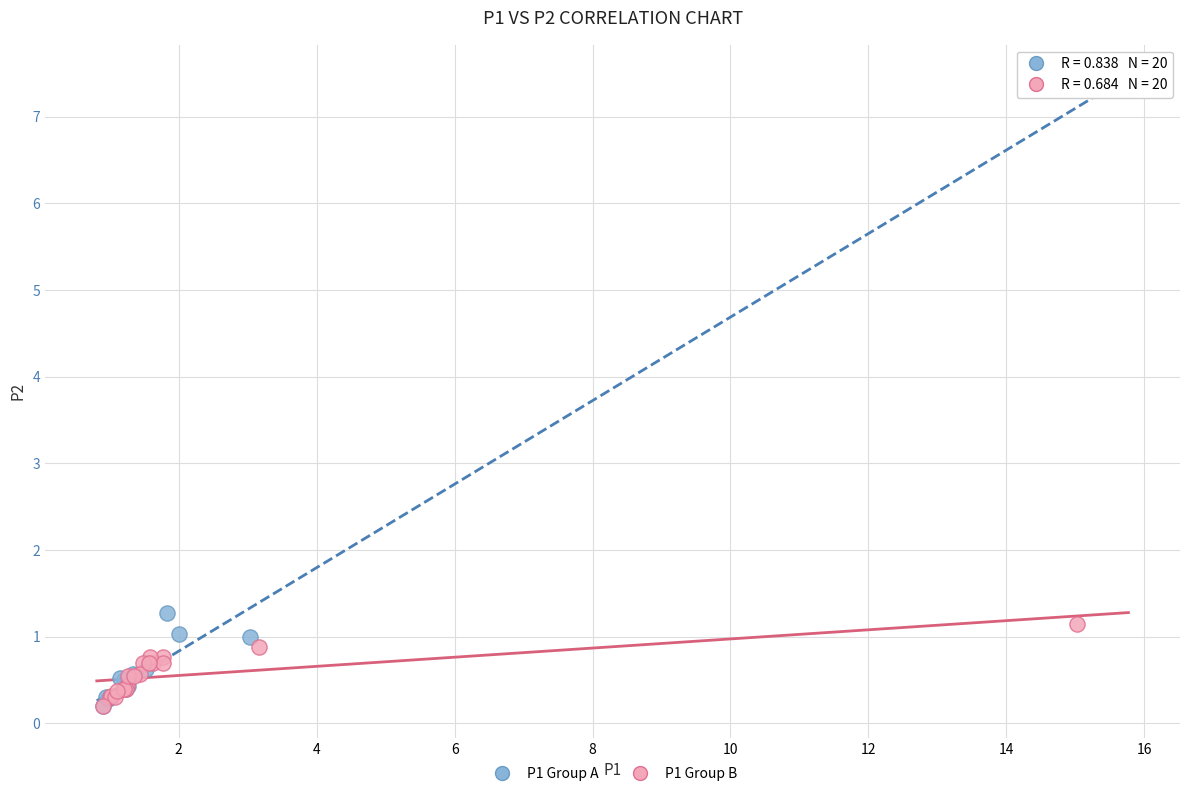

What are all the series names shown in the legend?

P1 Group A, P1 Group B